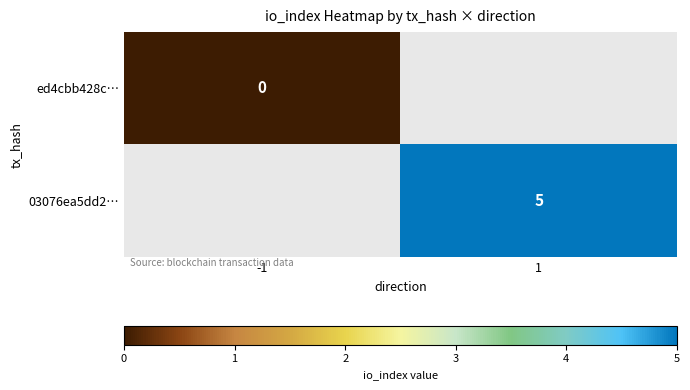

The 03076ea5dd2… series shows 9 at 1. True or false?

False